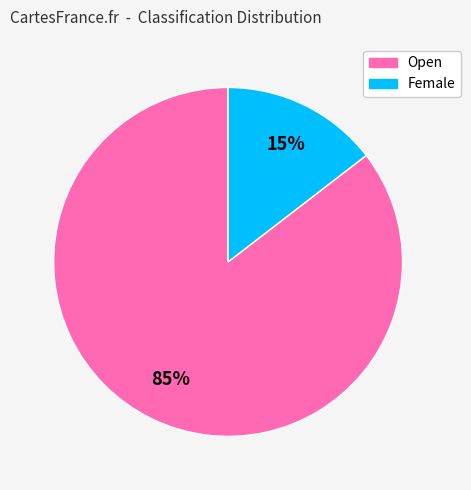

Which category has the biggest portion of the pie?

Open